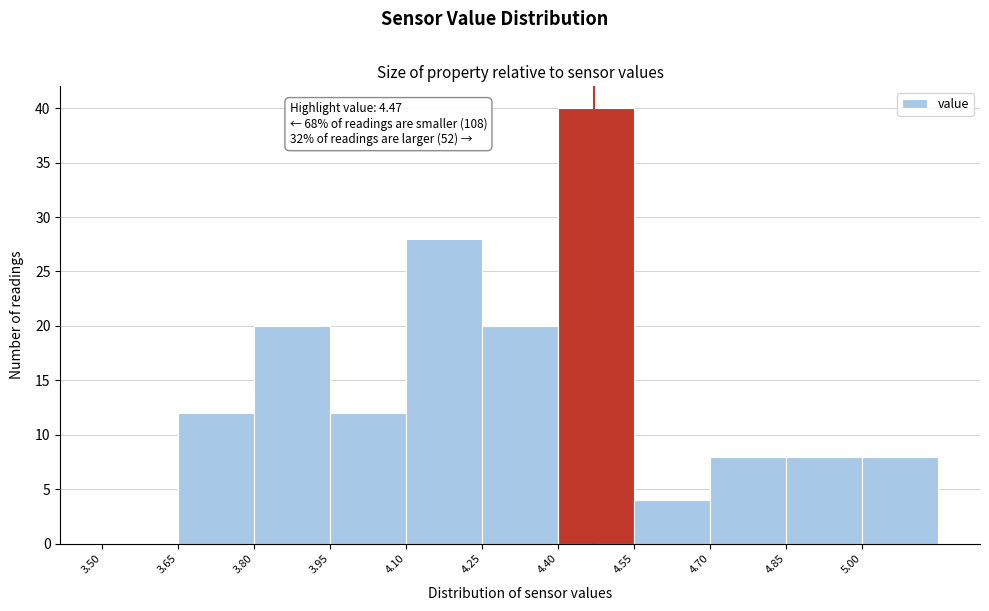

Over which range of the x-axis is the bar tallest?

4.40 to 4.55